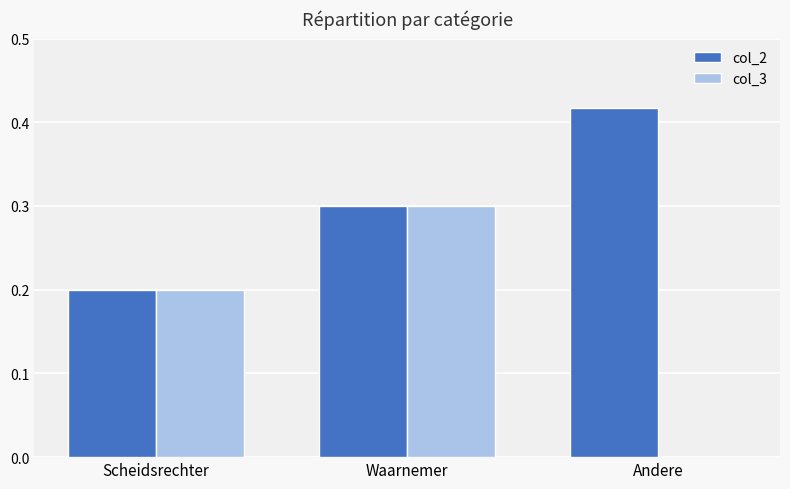

What is the average value of the col_3 series?

0.2